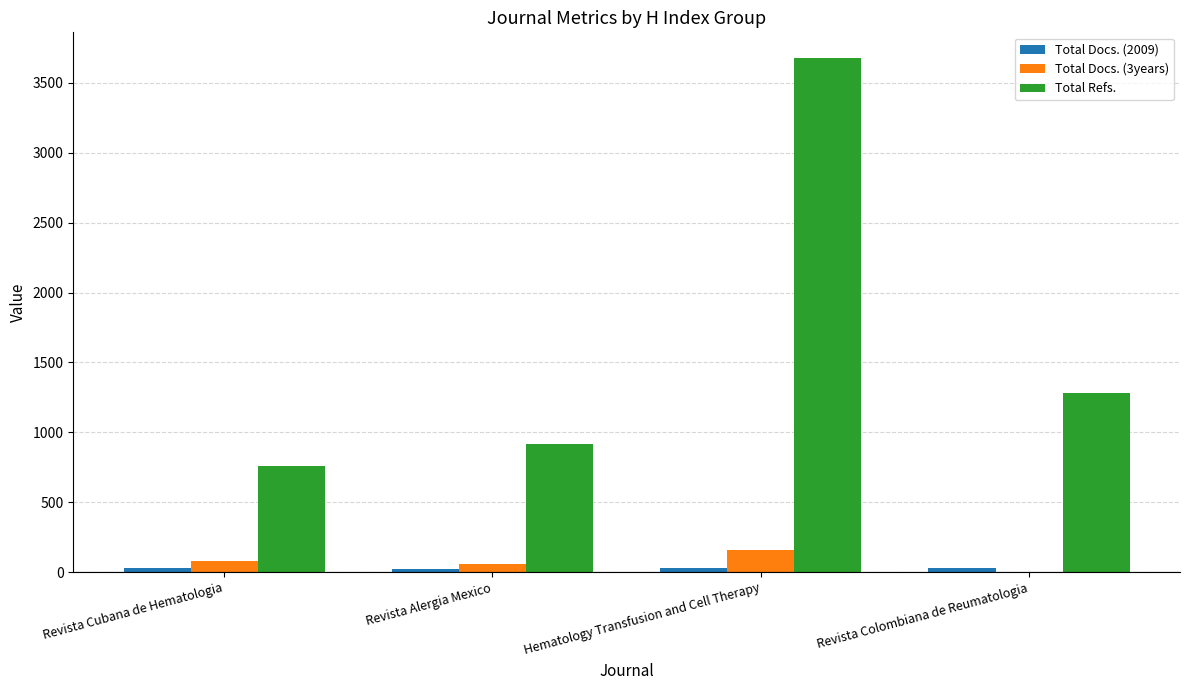

Which series changed the most between Revista Cubana de Hematologia and Revista Alergia Mexico?

Total Refs.